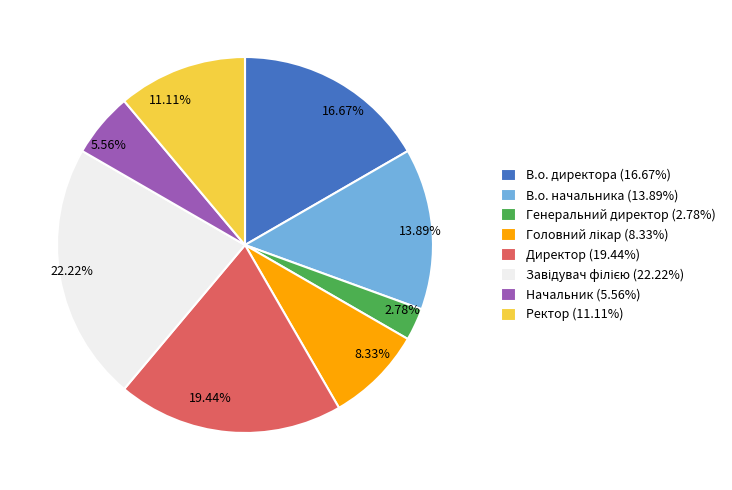

Is there a majority slice in this chart?

No